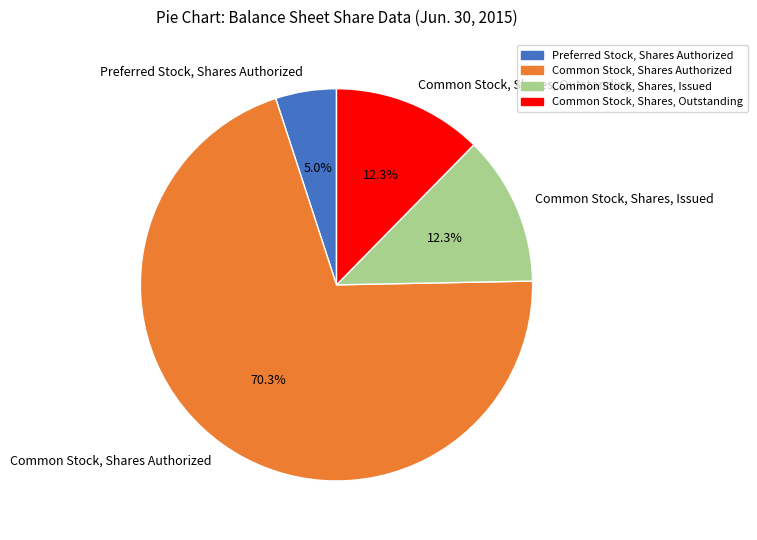

Does Common Stock, Shares Authorized account for over 50% of the chart?

Yes